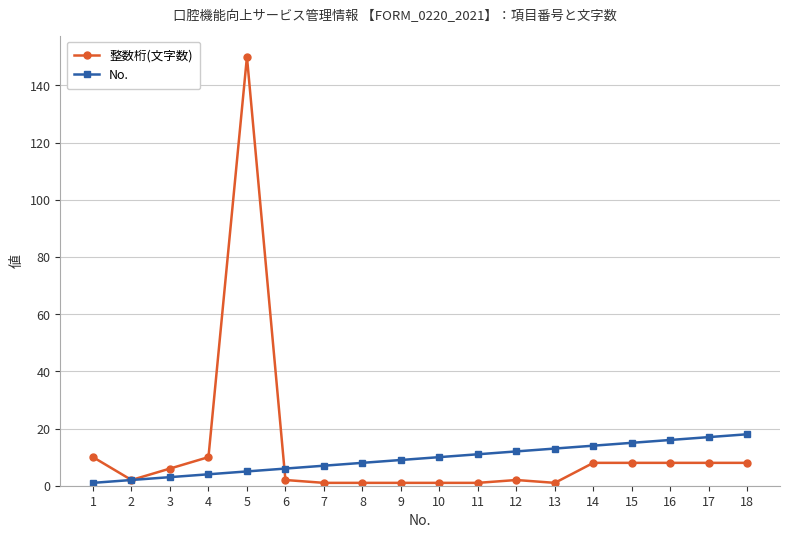

Reading right to left, what are all the values shown in this chart?

整数桁(文字数): 8	8	8	8	8	1	2	1	1	1	1	1	2	150	10	6	2	10
No.: 18	17	16	15	14	13	12	11	10	9	8	7	6	5	4	3	2	1